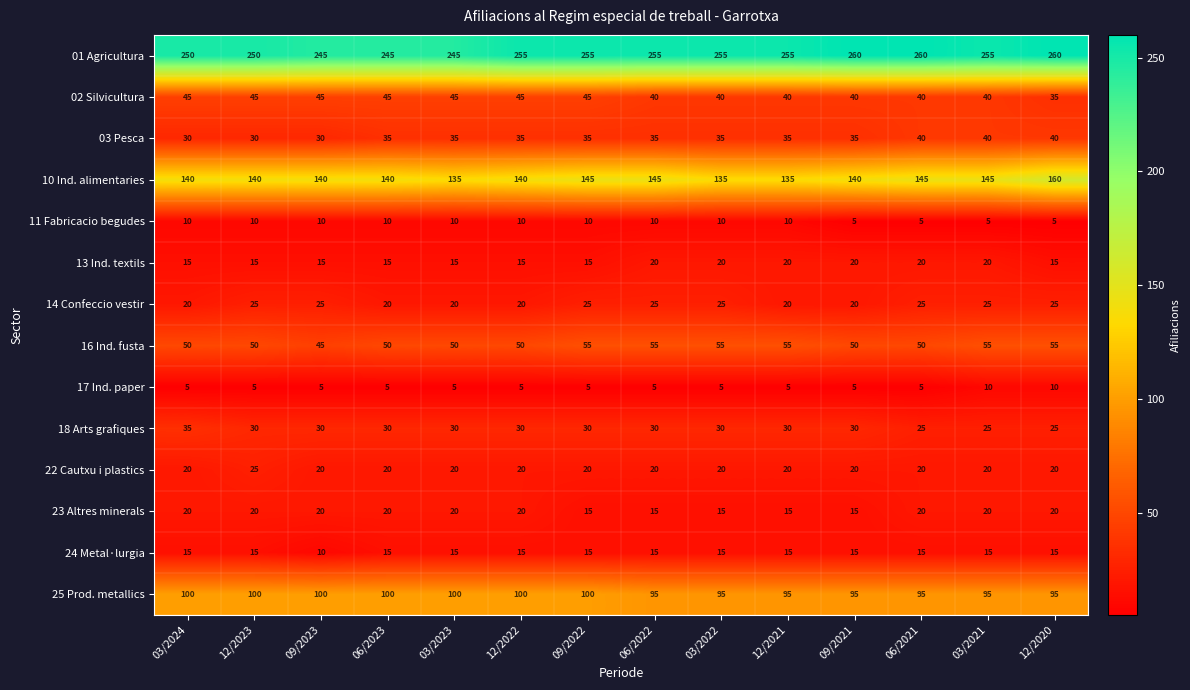

True or false: 16 Ind. fusta has a value of 78 at 06/2023.

False